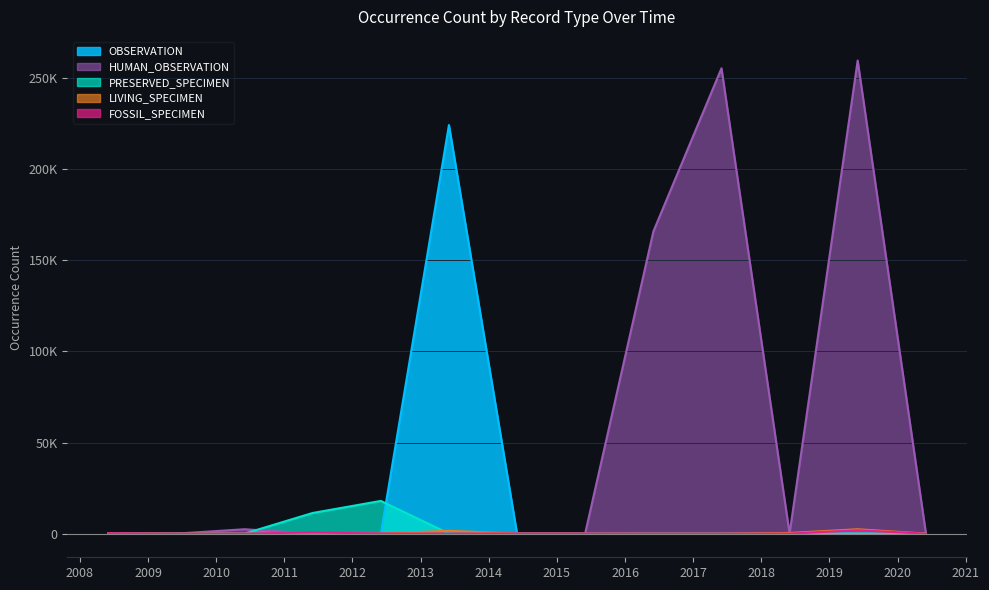

List the labels in order of FOSSIL_SPECIMEN value, smallest first.

2009, 2010, 2016, 2018, 2020, 2013, 2017, 2012, 2014, 2015, 2008, 2011, 2019